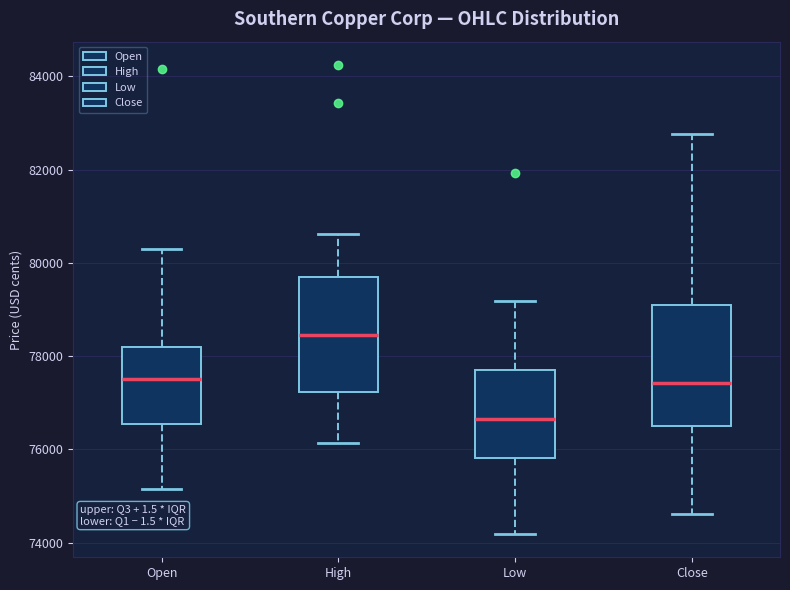

Where does the upper whisker of the box for Close end on the y-axis? The values are not printed on the chart, so give them approximately, as read against the axis.

82800